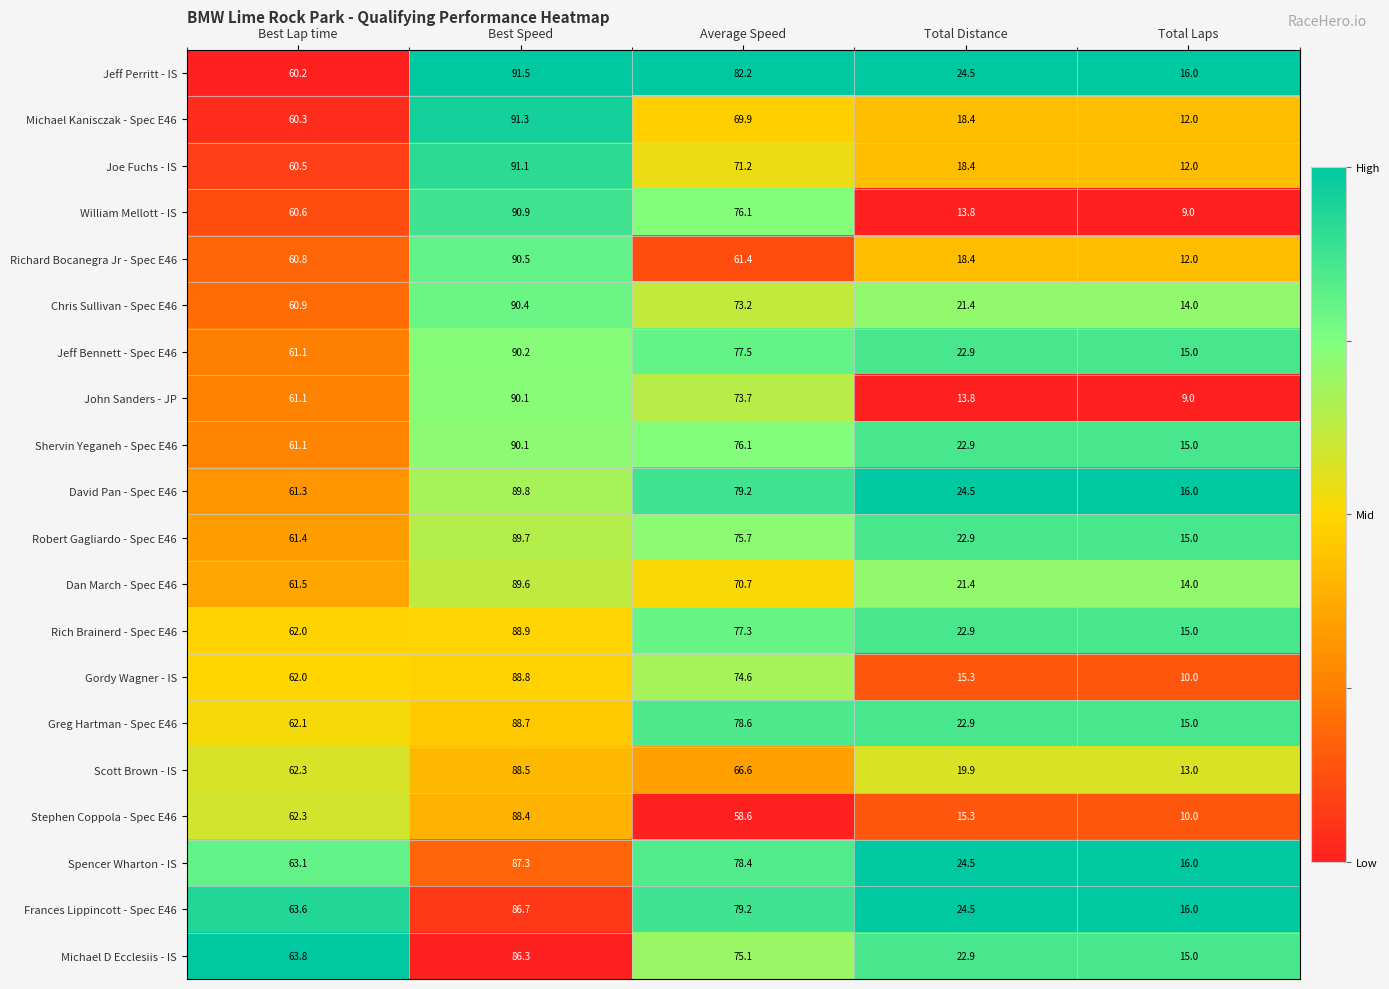

Which series has the widest spread of values?

William Mellott - IS